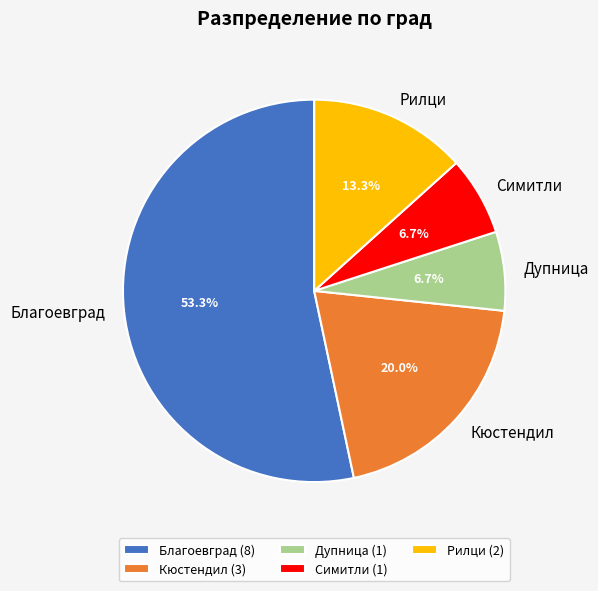

Combined, what portion of the pie is Кюстендил and Рилци?

33.3%